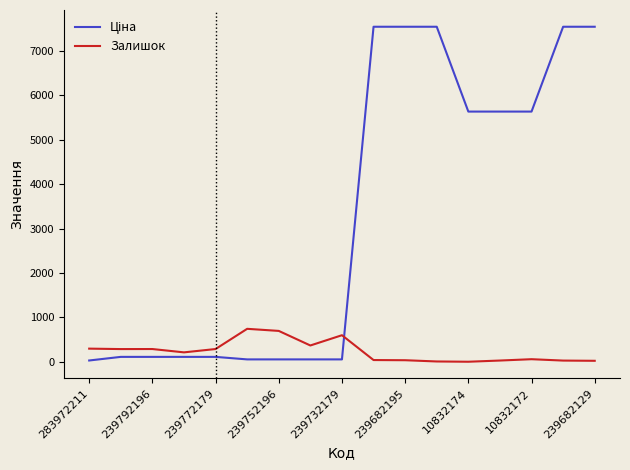

What is the greatest value displayed?

7545.9